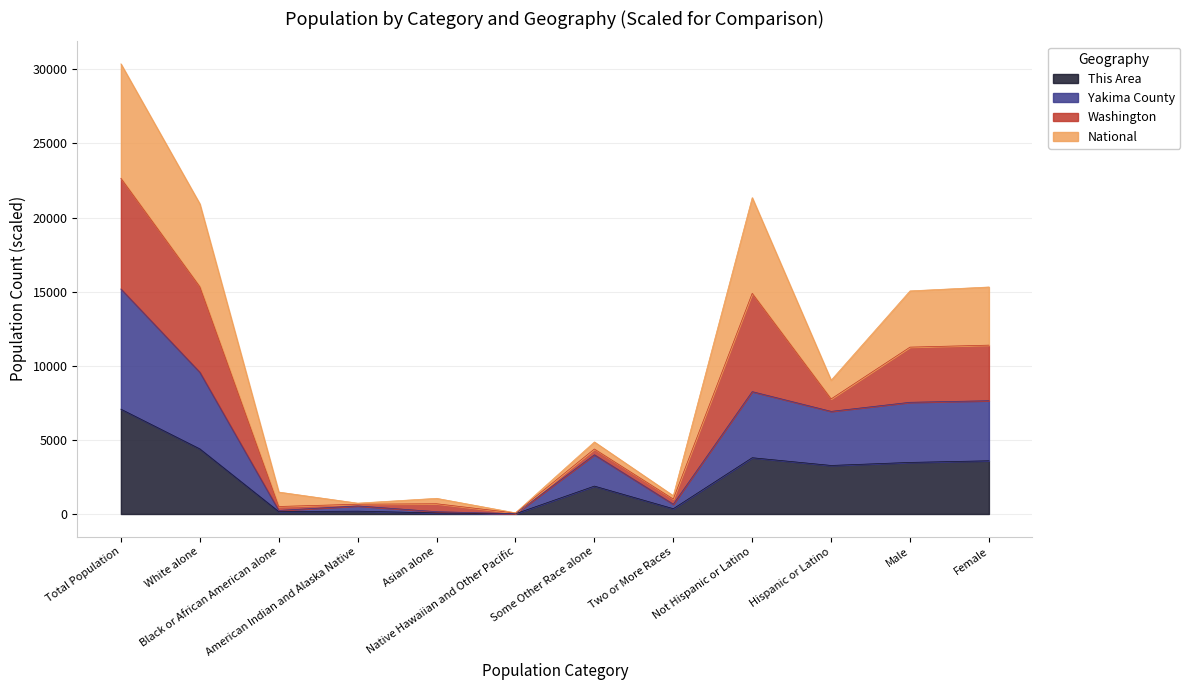

What is the smallest value displayed?

14.0